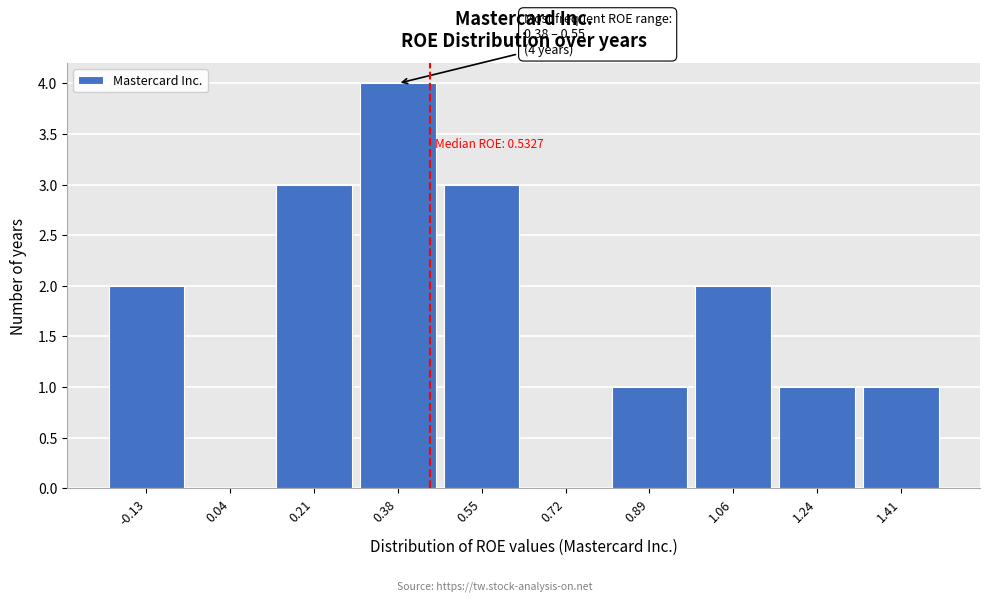

Reading right to left, list all the values displayed in this chart.

1.41=1	1.24=1	1.06=2	0.89=1	0.72=0	0.55=3	0.38=4	0.21=3	0.04=0	-0.13=2